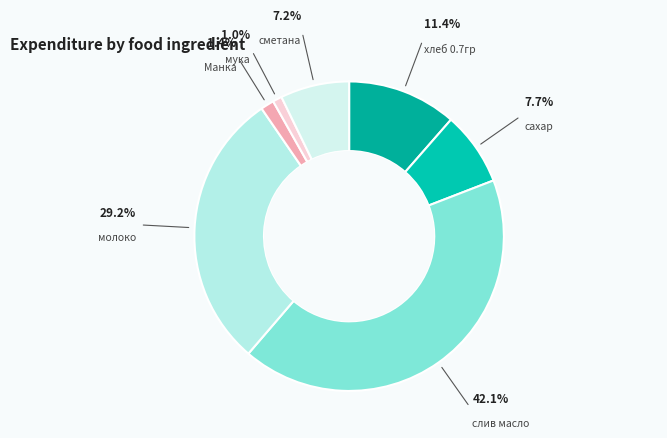

Is молоко the majority of the pie?

No